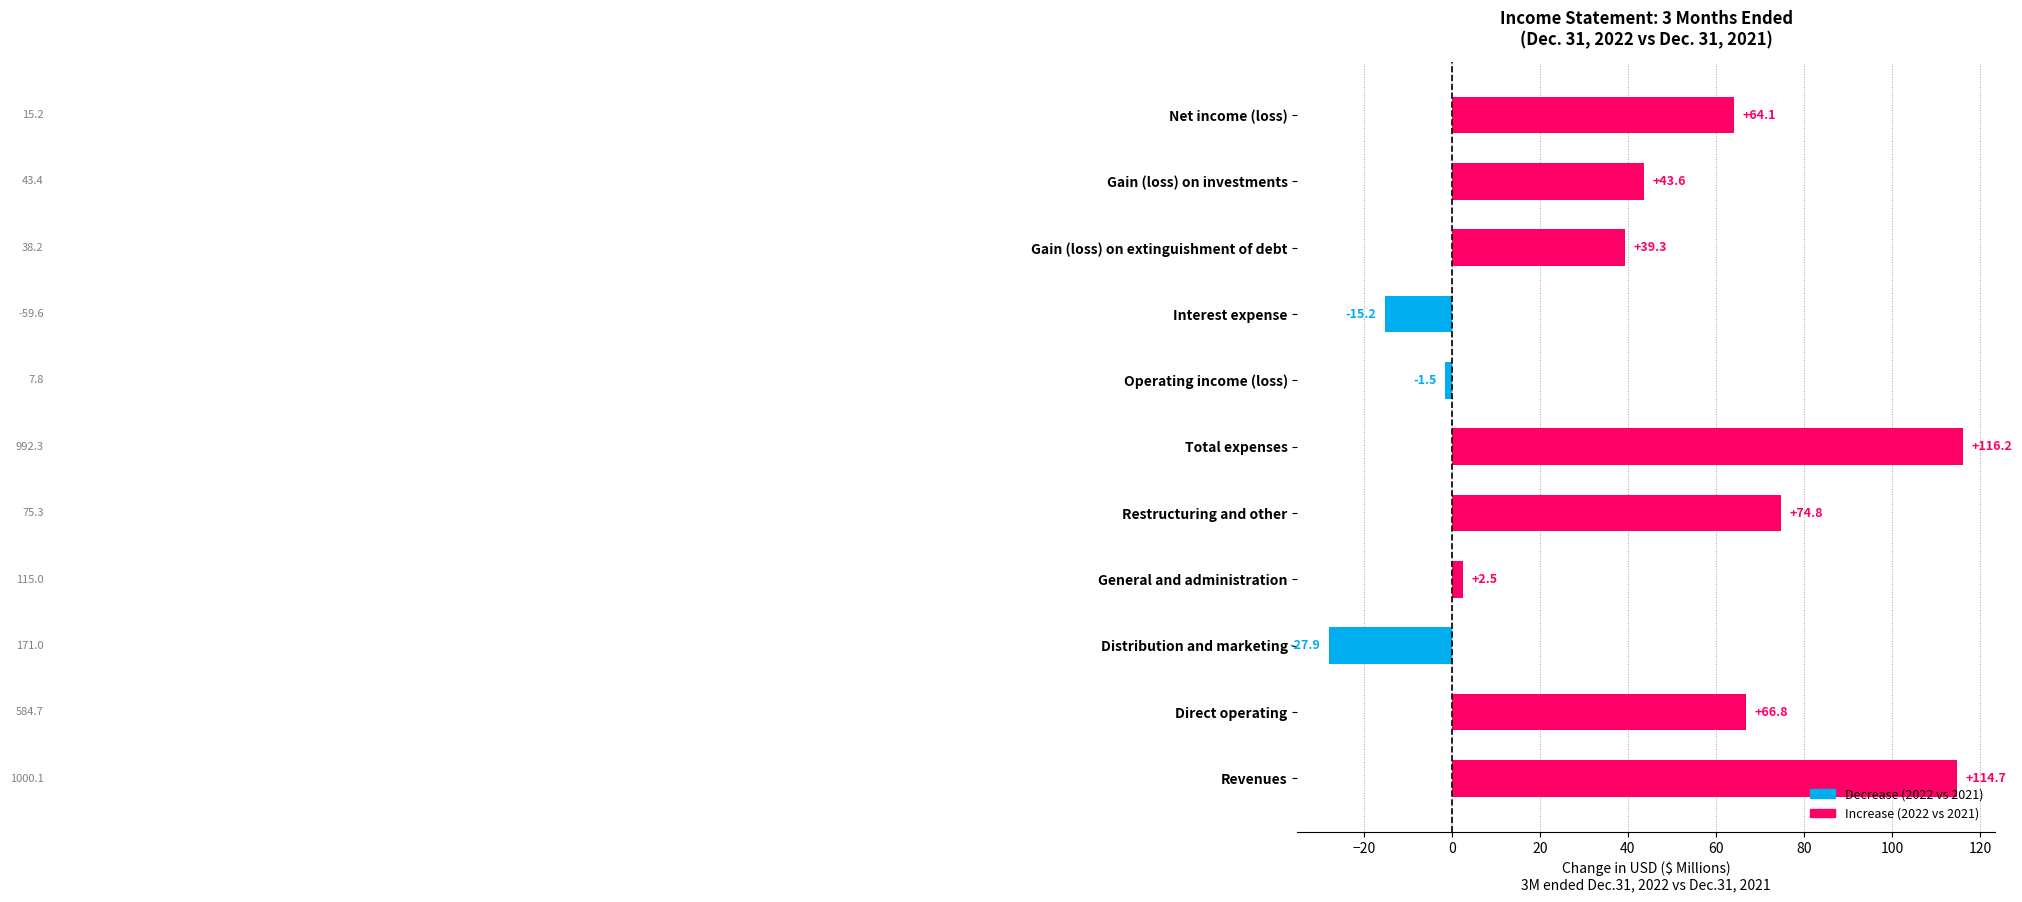

True or false: the data shows 39.3 at Gain (loss) on extinguishment of debt.

True